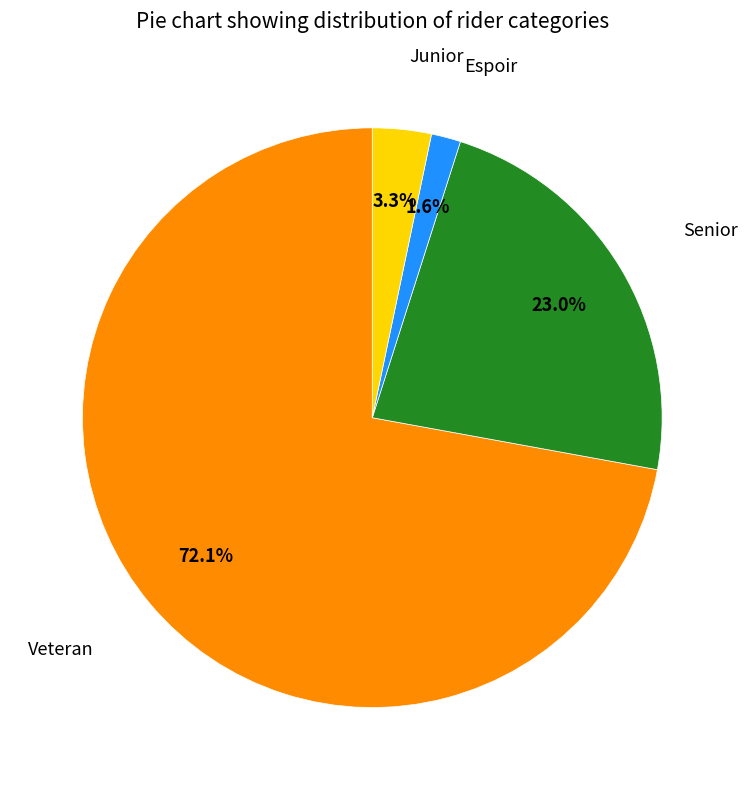

Is there any slice that represents more than half of the pie?

Yes